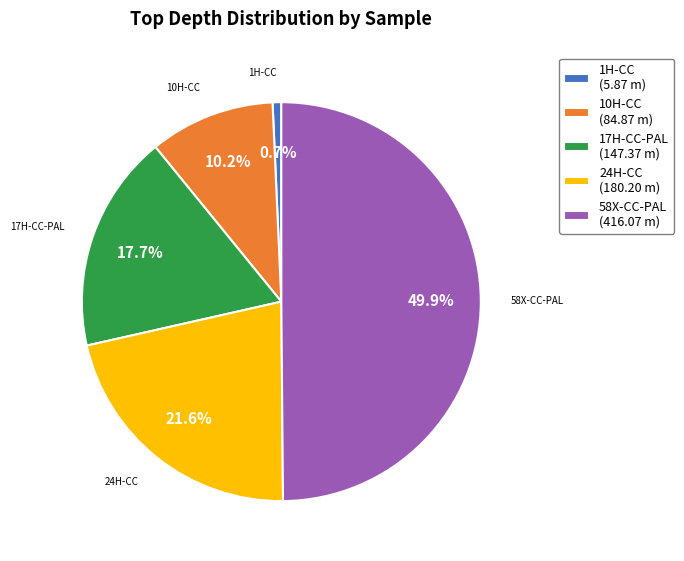

Which has a higher value, 24H-CC (180.20 m) or 10H-CC (84.87 m)?

24H-CC (180.20 m)